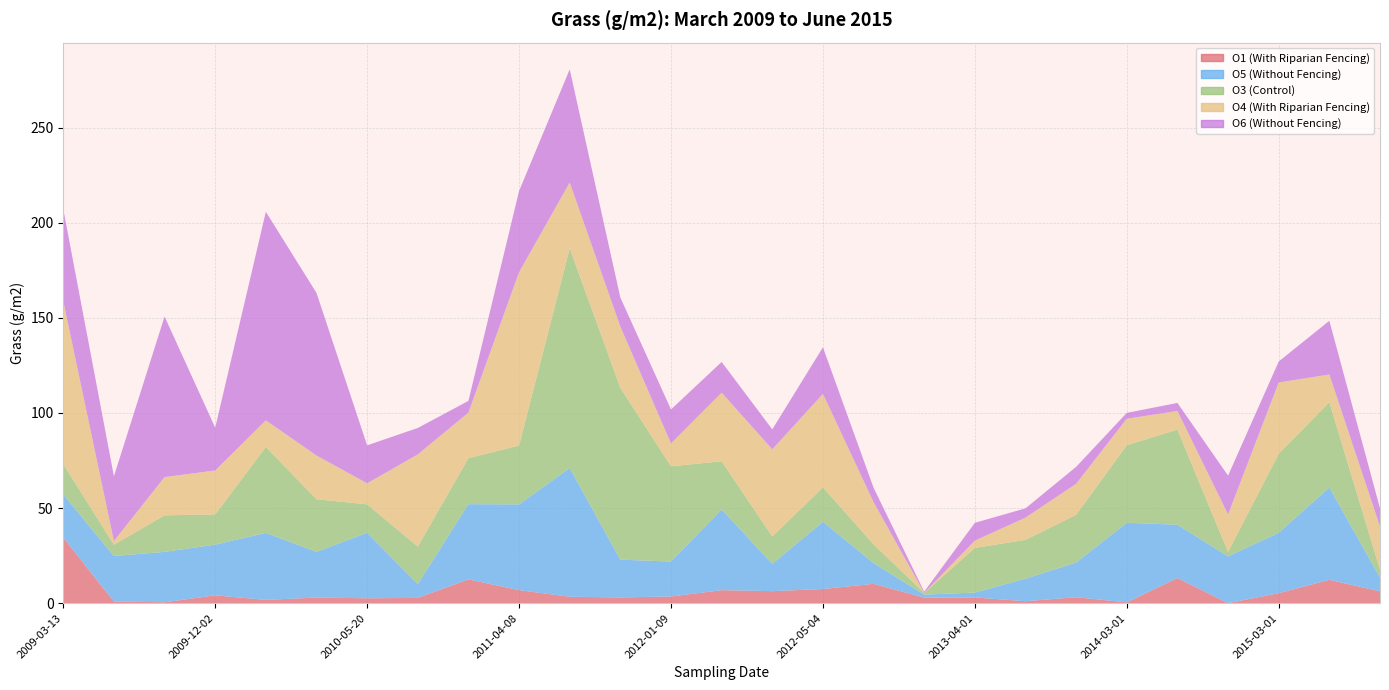

Reading left to right, transcribe all the data shown in this chart.

O1 (With Riparian Fencing): 34.4	0.8	0.5	4.1	1.7	3.0	2.6	2.8	12.5	6.9	3.4	3.0	3.5	6.8	6.3	7.5	10.2	2.9	3.0	1.0	3.1	0.4	13.2	0.0	5.3	12.3	6.2
O5 (Without Fencing): 22.7	24.0	26.5	26.7	35.2	24.0	34.5	7.3	39.5	45.1	67.6	19.9	18.4	42.5	14.3	35.4	10.9	1.6	2.6	11.8	18.2	41.9	28.0	24.6	31.8	48.6	7.3
O3 (Control): 15.9	5.9	19.2	15.9	45.2	27.6	14.9	19.7	24.2	30.9	115.6	90.3	50.1	25.3	14.4	18.1	9.9	0.9	23.4	20.4	25.1	40.8	50.0	2.3	41.5	44.8	4.1
O4 (With Riparian Fencing): 85.7	1.9	20.1	23.1	14.0	23.0	11.1	48.5	23.9	91.1	34.6	32.2	12.0	36.1	45.8	49.1	22.1	0.0	3.8	11.7	16.3	13.9	9.8	19.7	37.5	14.6	22.7
O6 (Without Fencing): 48.4	34.1	84.4	22.5	109.6	85.5	20.0	13.9	6.2	42.7	59.5	15.3	17.9	16.1	10.5	24.5	7.6	0.6	9.4	4.9	8.9	3.1	4.2	20.4	11.0	28.2	9.6